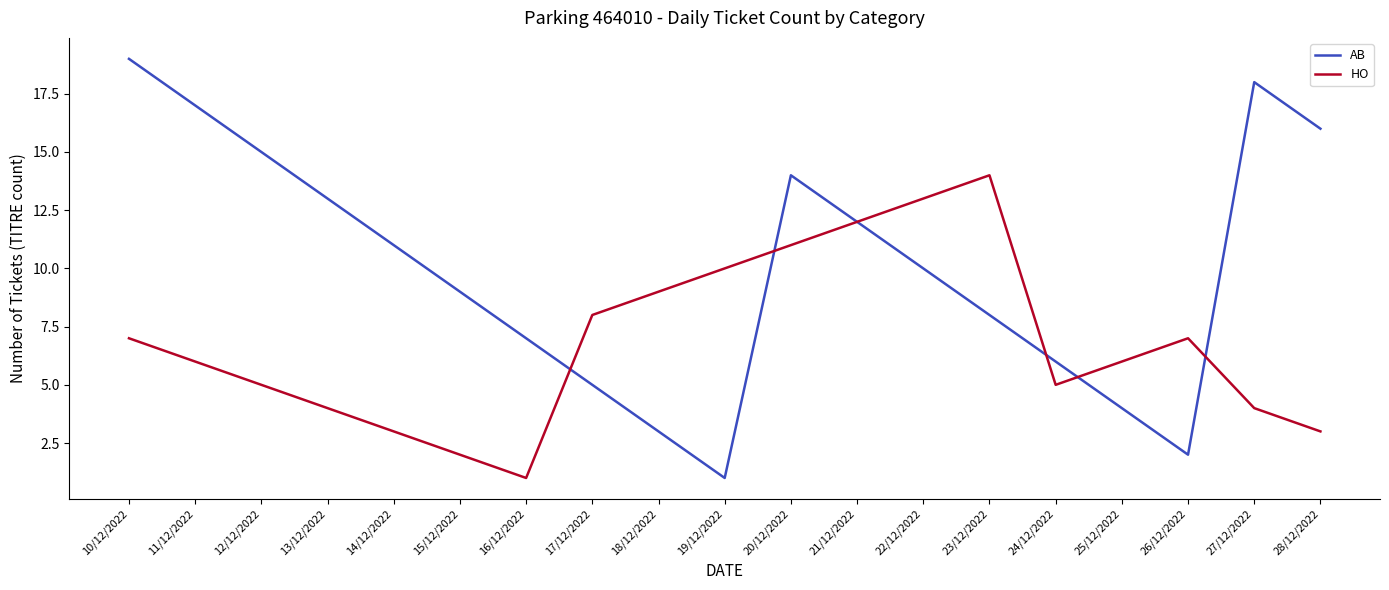

What is the smallest value displayed?

1